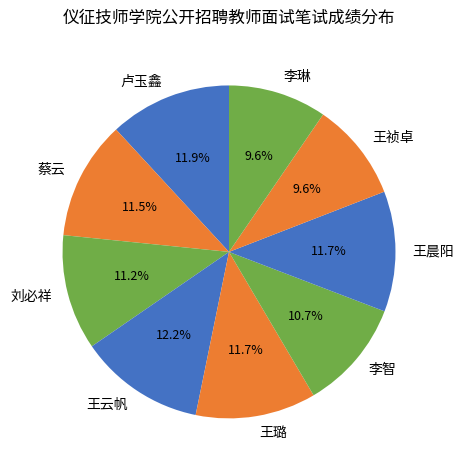

What is the total percentage of 王璐 and 卢玉鑫?

23.6%